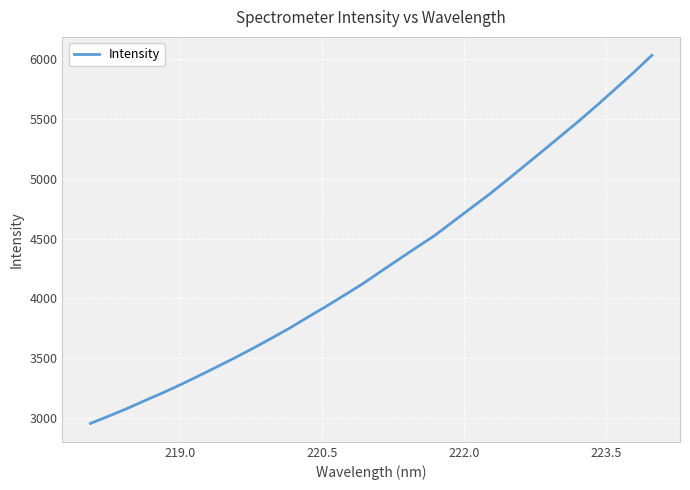

What is the minimum value shown in the chart?

2952.5